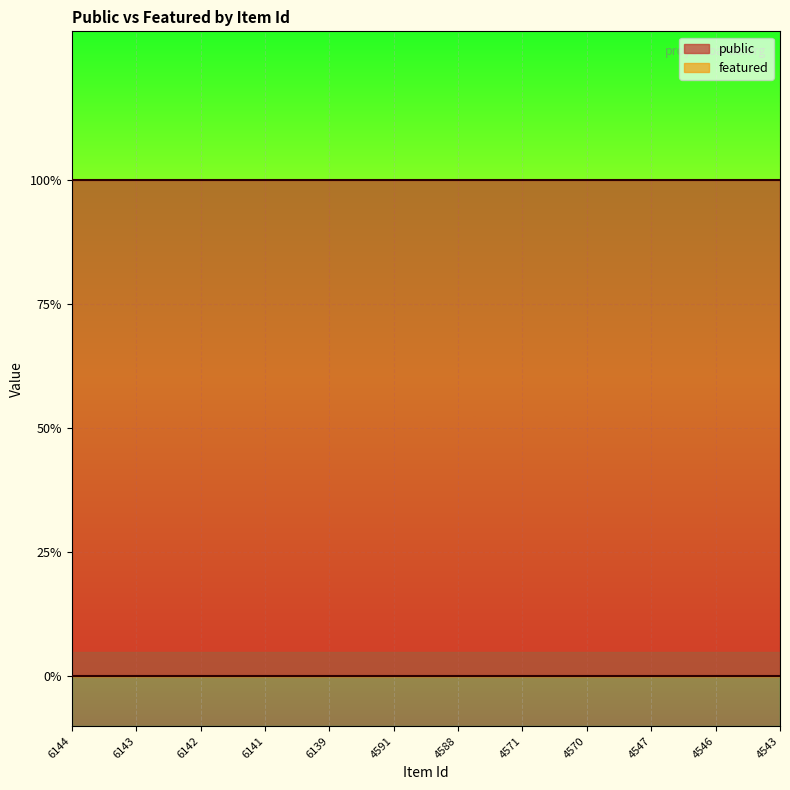

Reading left to right, what are all the values shown in this chart?

public: 1	1	1	1	1	1	1	1	1	1	1	1
featured: 0	0	0	0	0	0	0	0	0	0	0	0